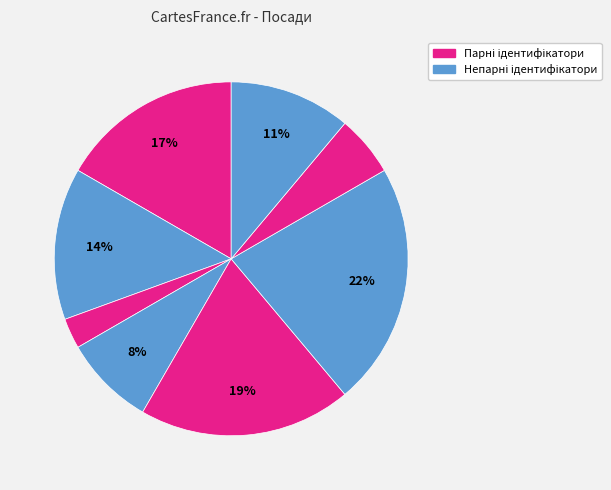

How many slices are in this pie chart?

8